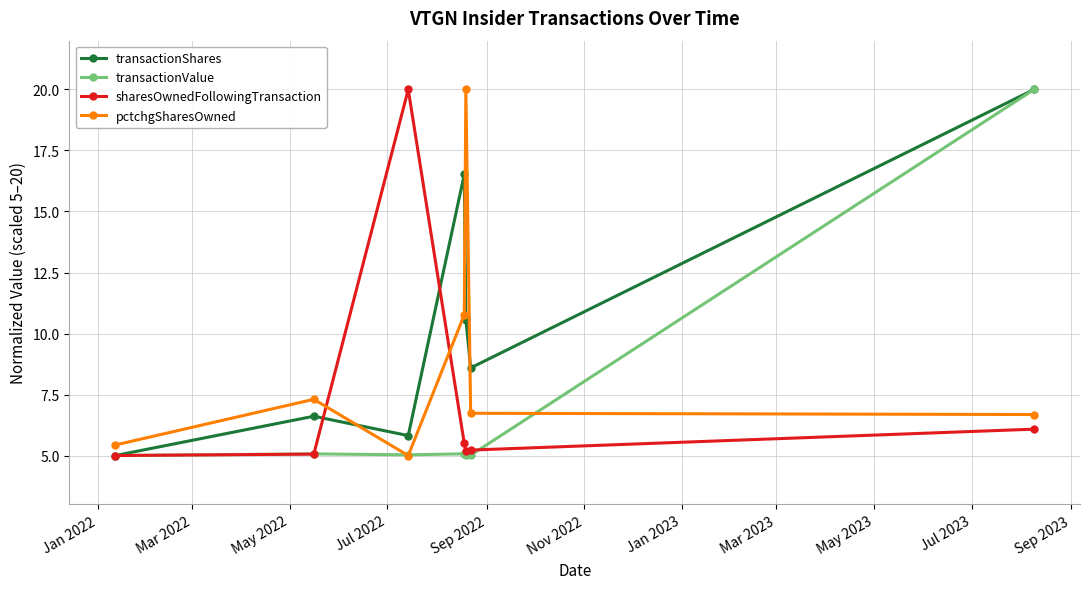

What is the maximum value for sharesOwnedFollowingTransaction?

20.0